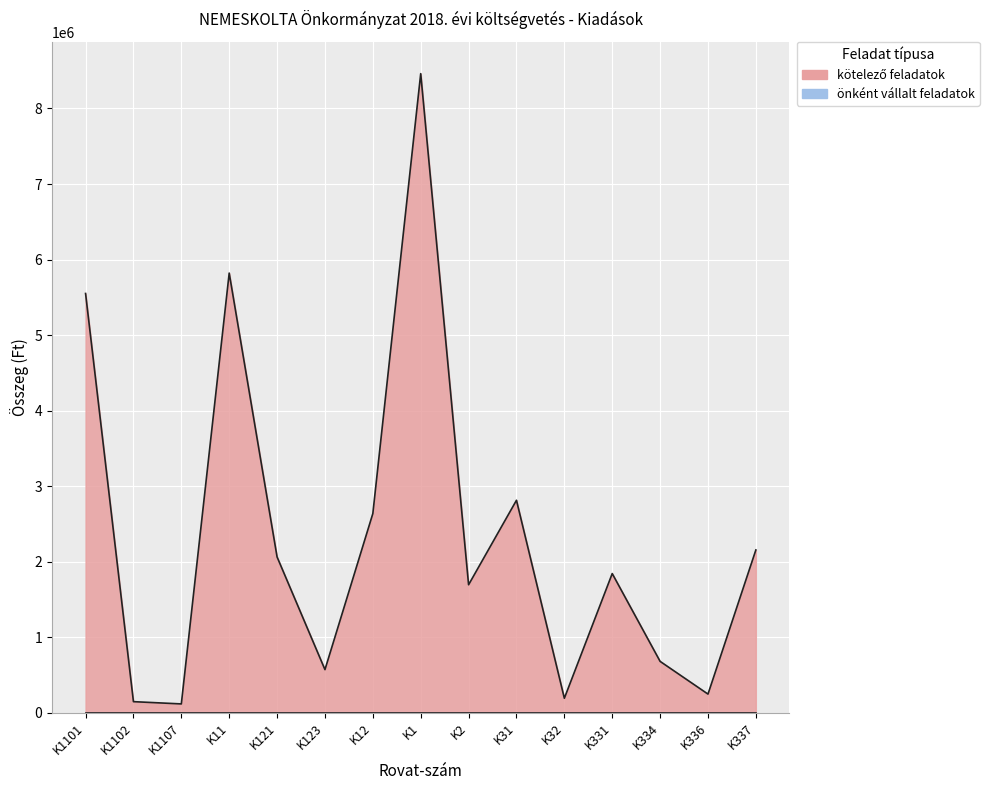

What is the difference between the maximum and minimum values?

8340500